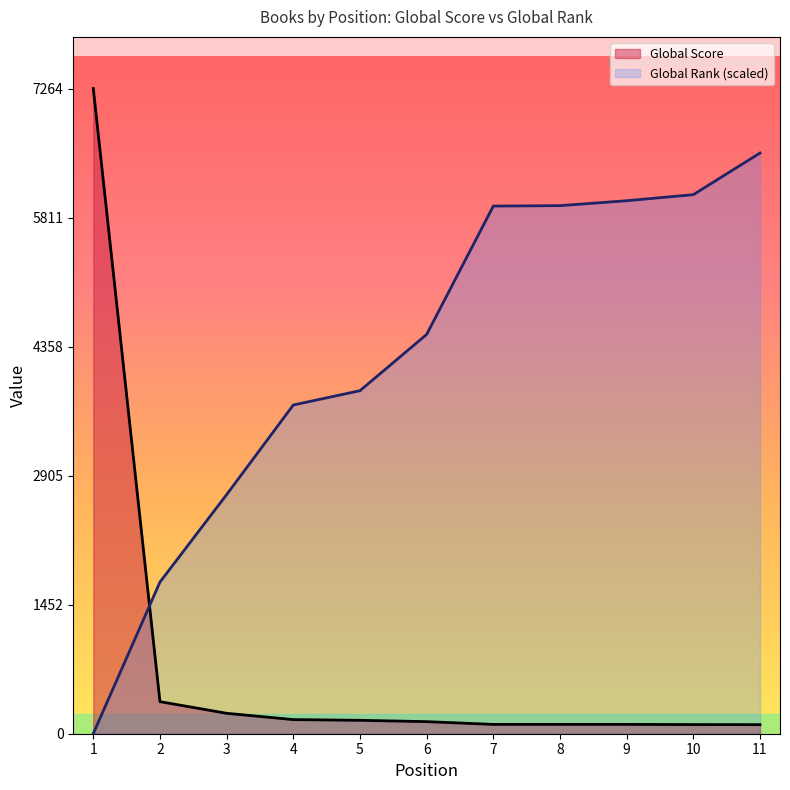

Between which two adjacent categories do Global Rank and Global Score first intersect?

1 and 2